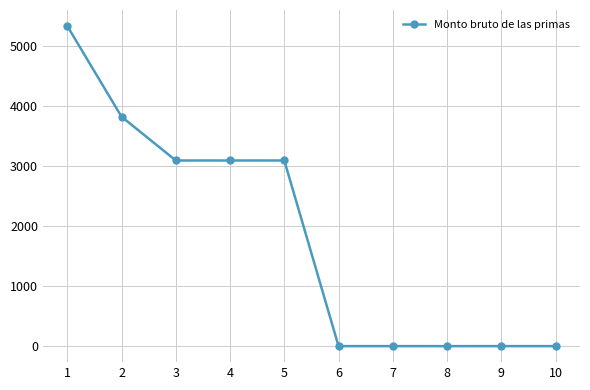

Approximately how many times larger is the value at 4 compared to 3?

1.0